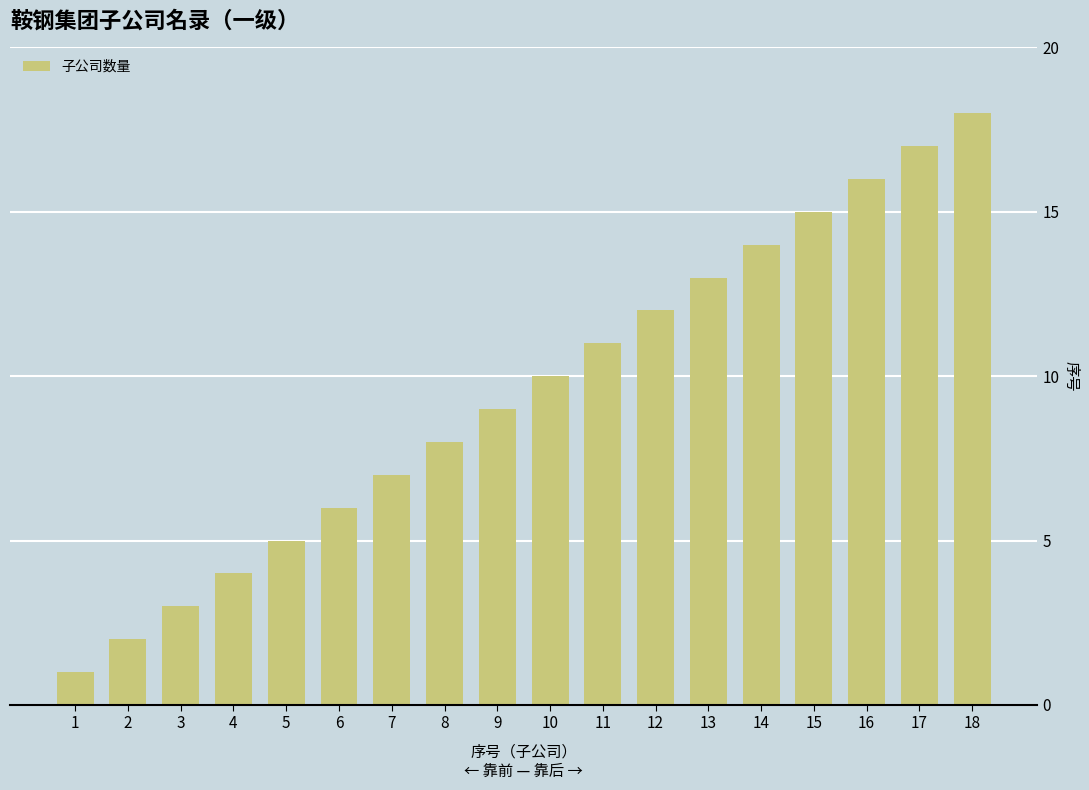

Does the chart contain any negative values?

No